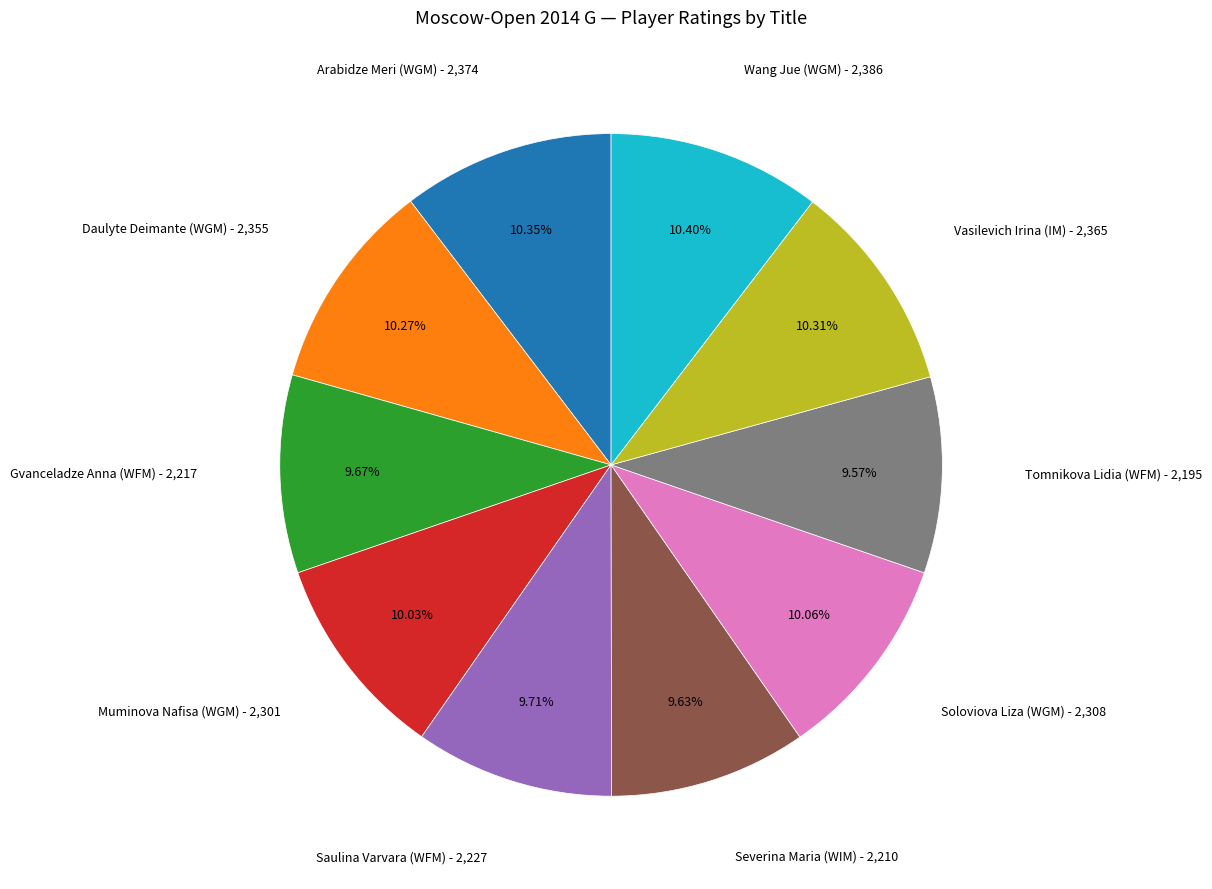

Does any single category account for the majority?

No